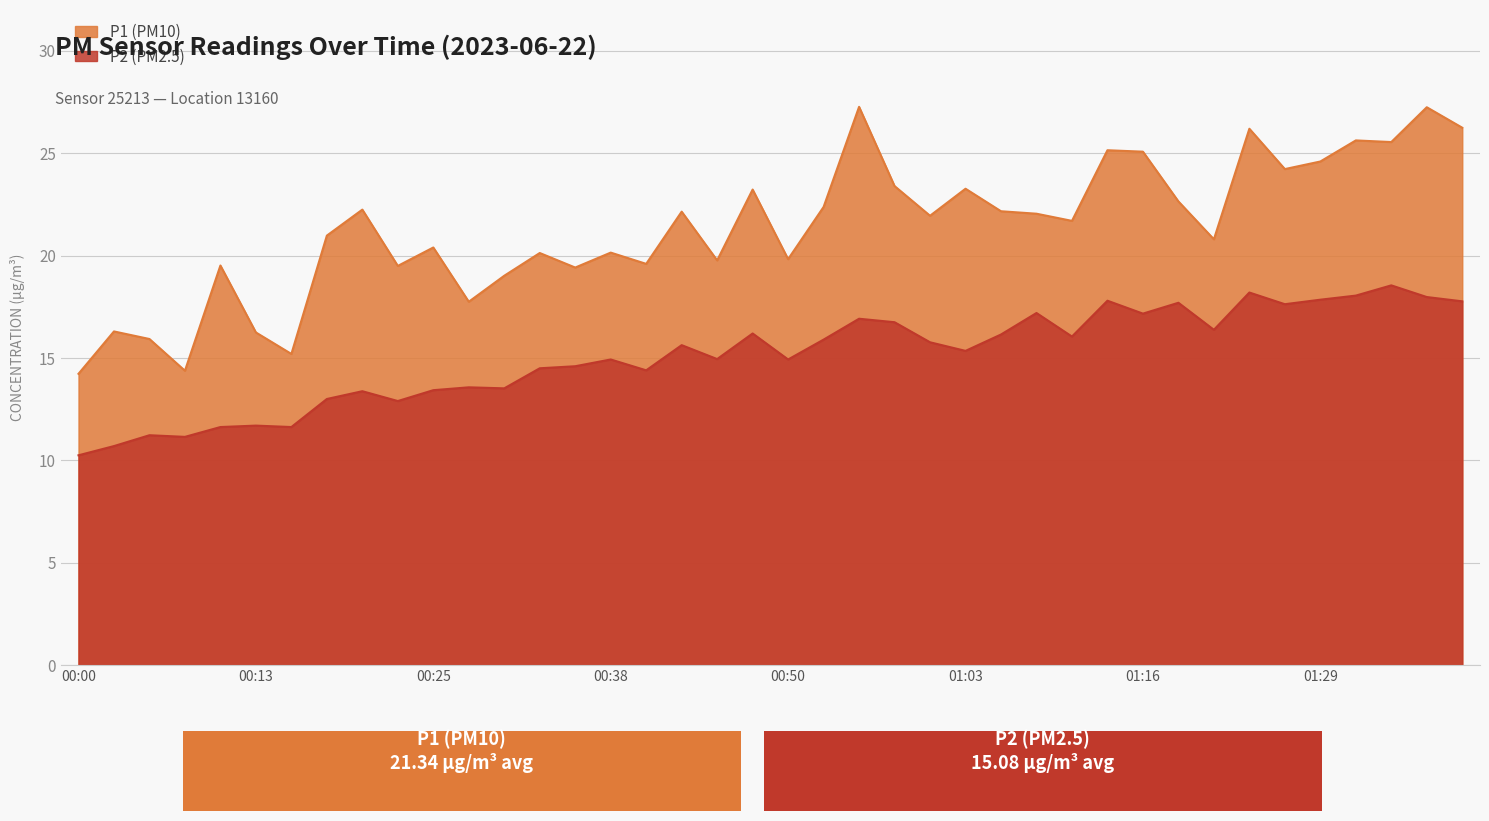

At how many categories does at least one series exceed 23?

13